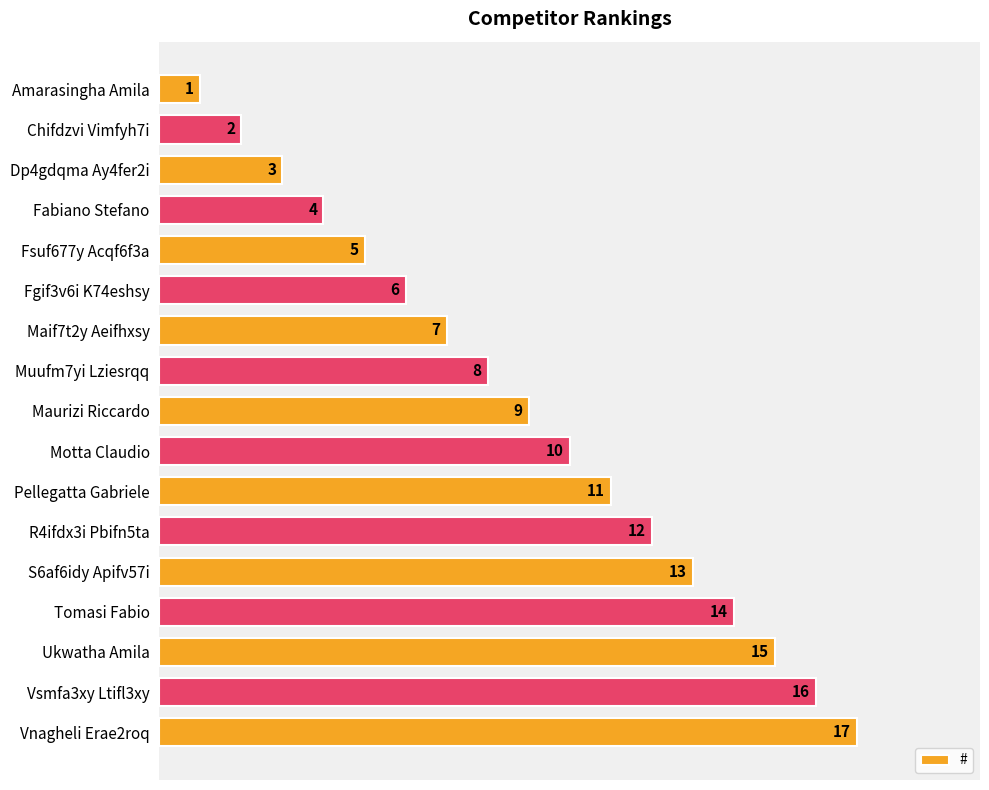

What is the average value?

9